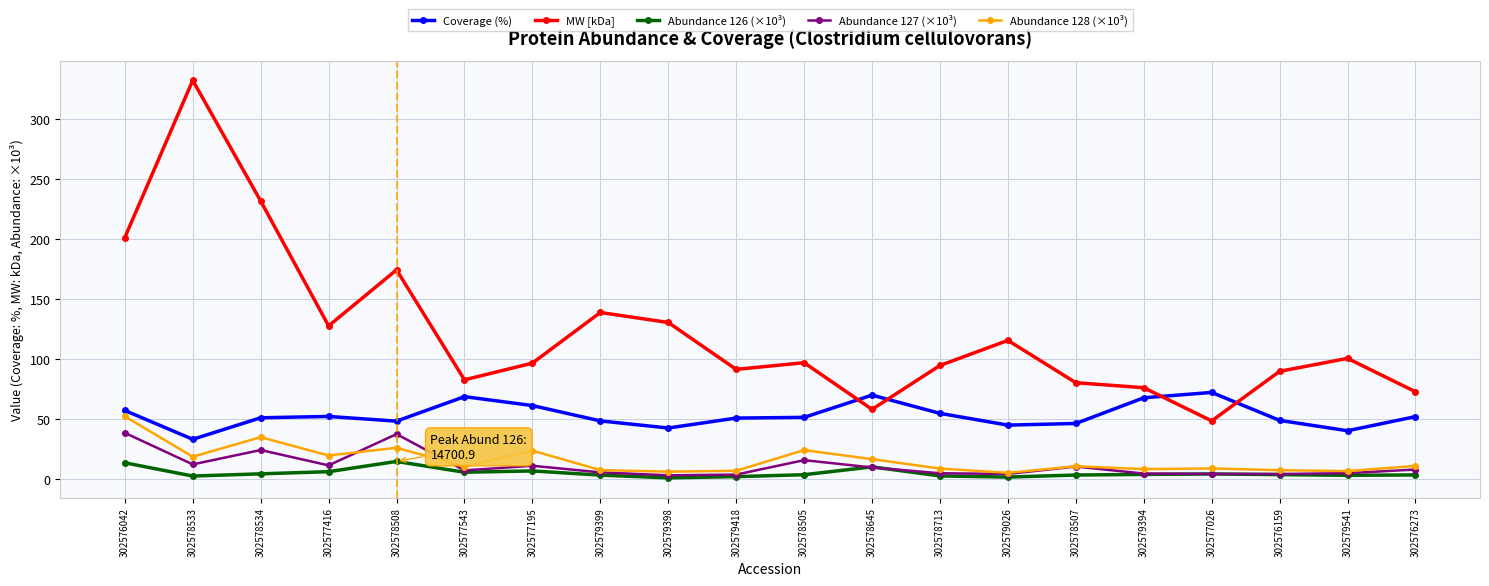

At how many categories does at least one series exceed 274?

1